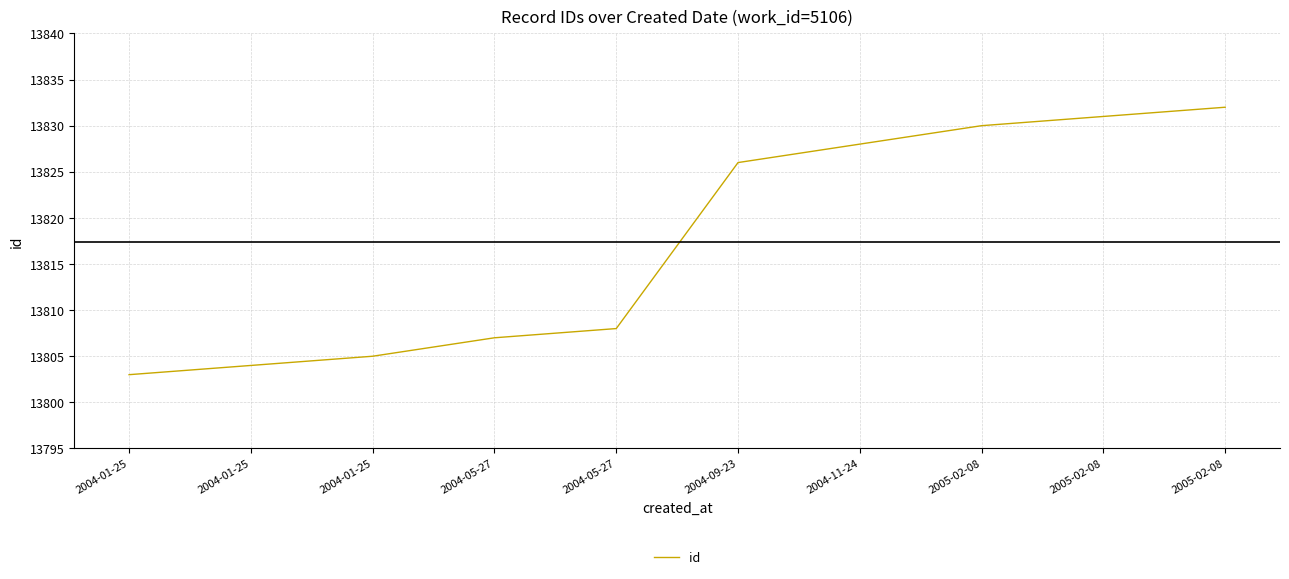

List the labels in order of value, largest first.

2005-02-08, 2005-02-08, 2005-02-08, 2004-11-24, 2004-09-23, 2004-05-27, 2004-05-27, 2004-01-25, 2004-01-25, 2004-01-25